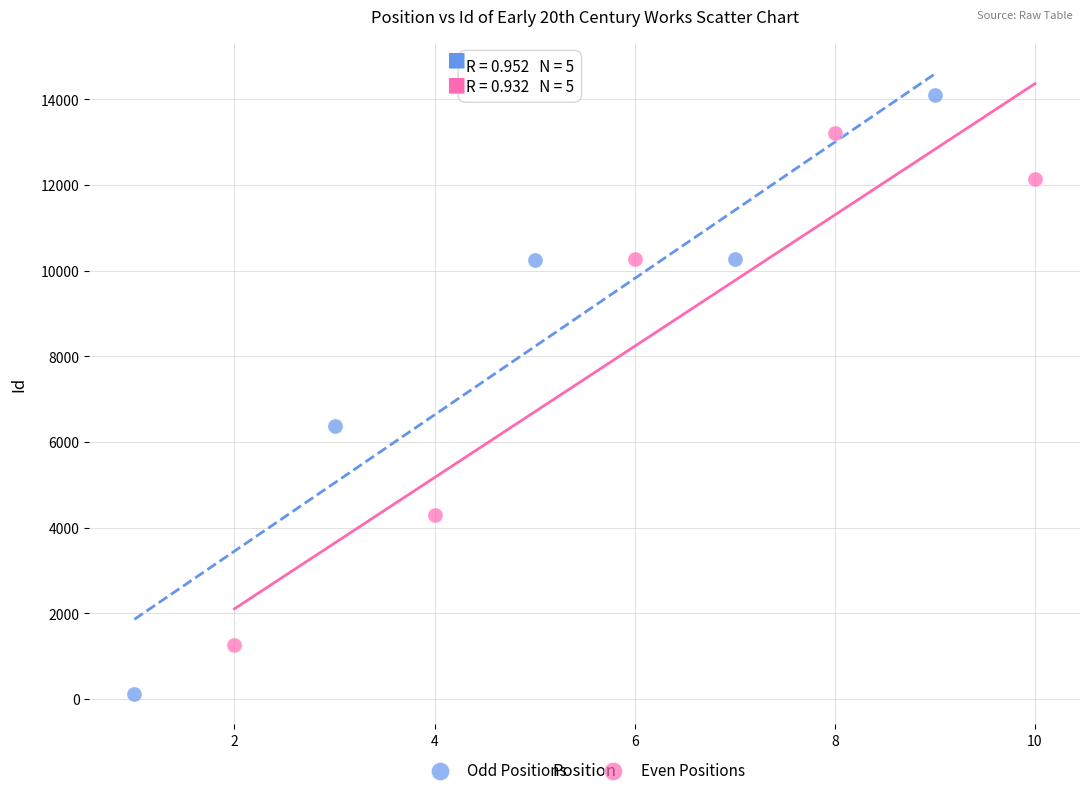

Which series reaches the maximum Y coordinate?

Odd Positions